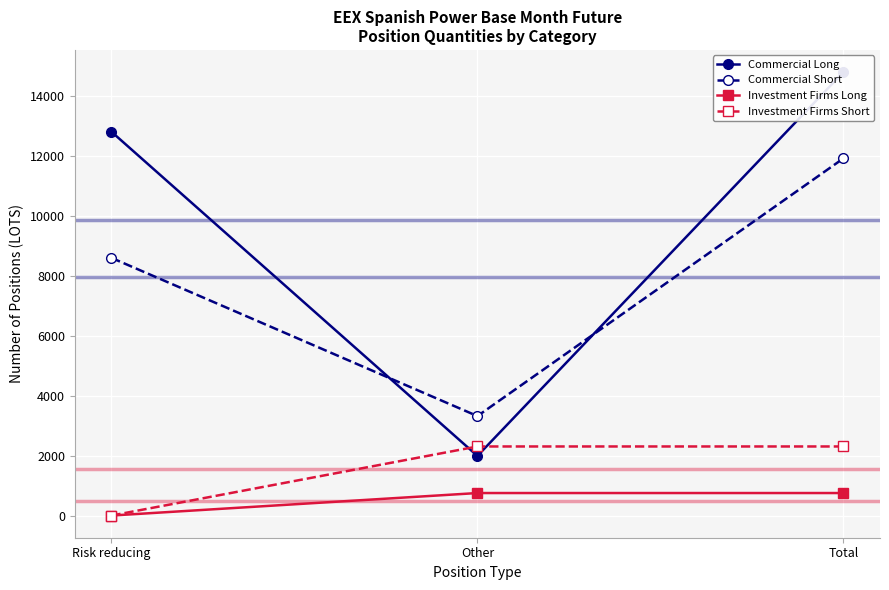

Reading left to right, transcribe all the data shown in this chart.

Commercial Long: 12802.1	1989.2	14791.2
Commercial Short: 8595.0	3318.0	11913.0
Investment Firms Long: 0.0	751.0	751.0
Investment Firms Short: 0.0	2304.1	2304.1